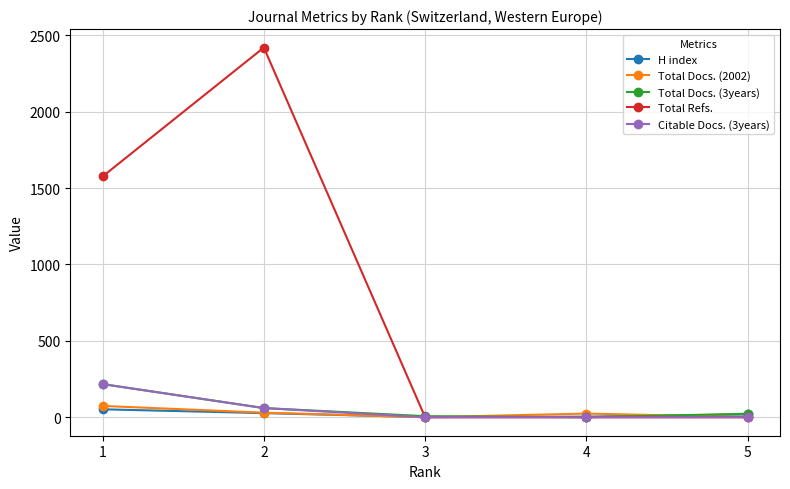

Which series has the largest range (max minus min)?

Total Refs.